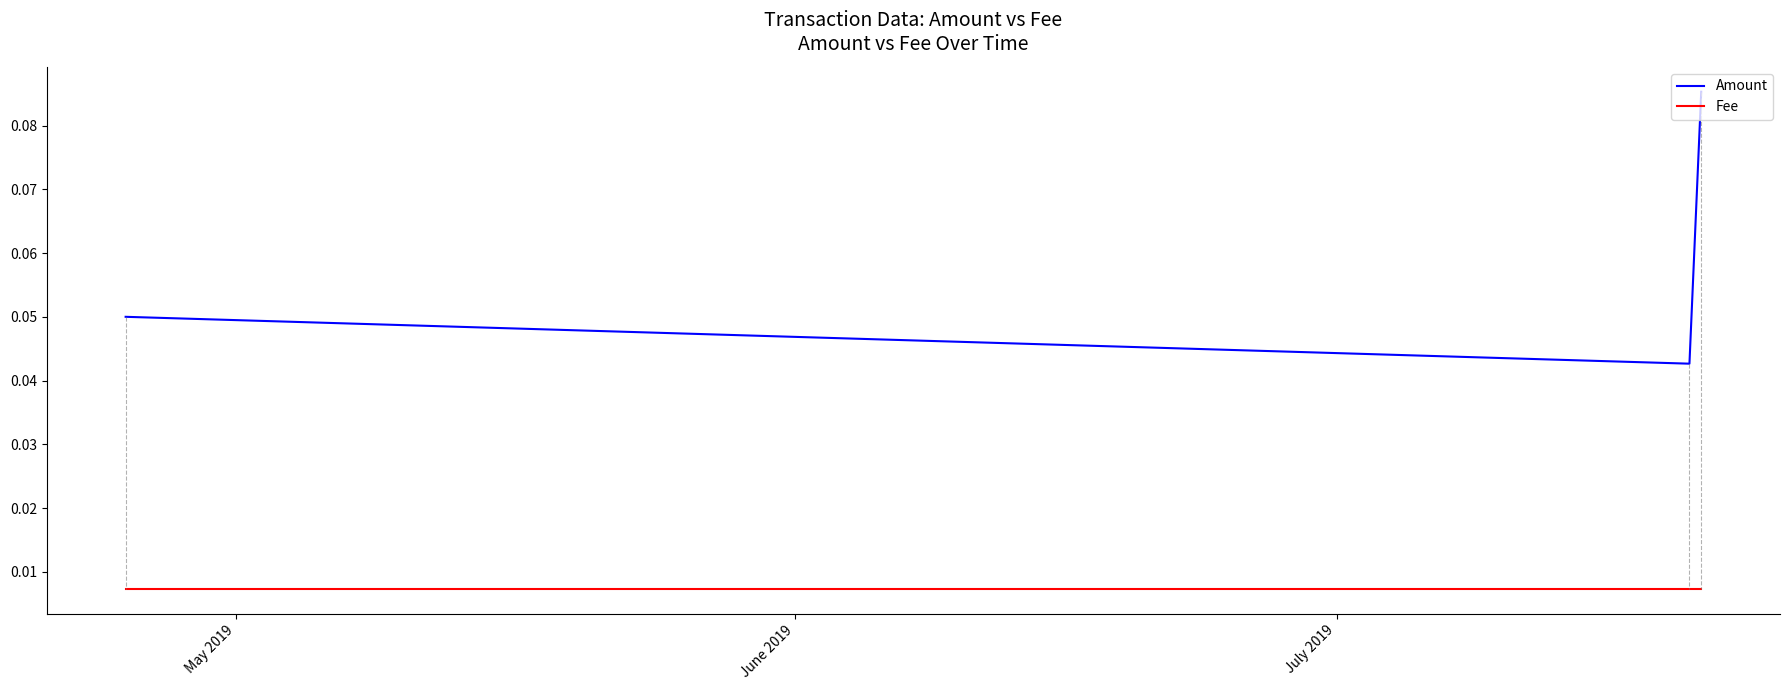

Which series has the widest spread of values?

Amount